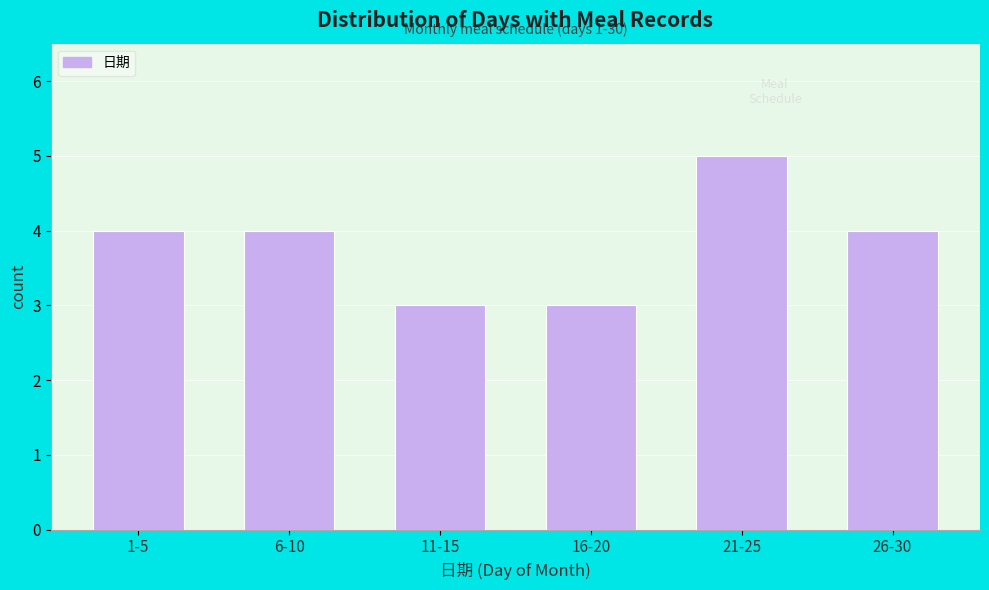

Reading left to right, what are all the values shown in this chart?

1-5=4	6-10=4	11-15=3	16-20=3	21-25=5	26-30=4